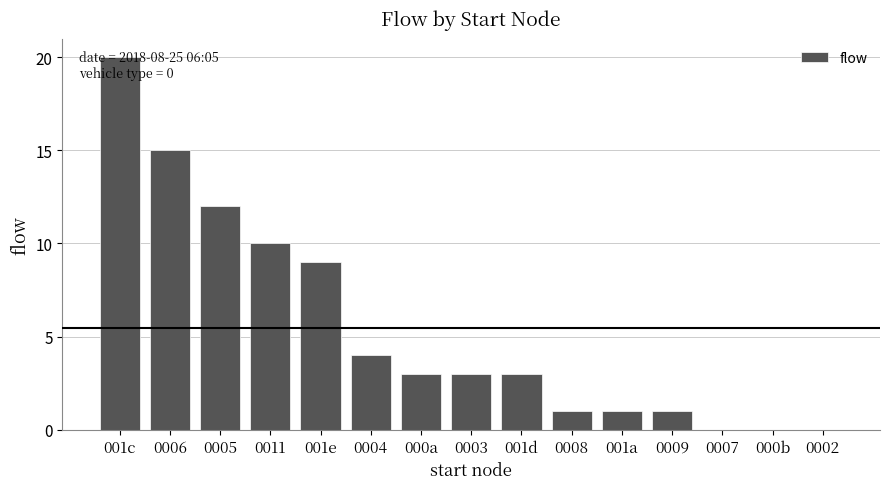

What is the sum of the values at 001c and 0007?

20